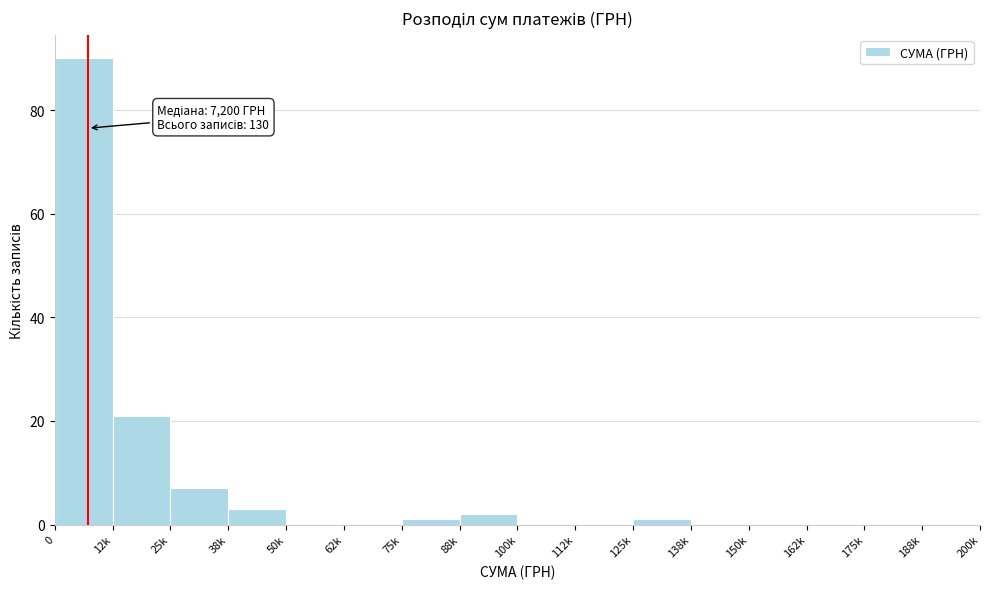

Reading left to right, extract all data points from this chart.

0=90	12k=21	25k=7	38k=3	50k=0	62k=0	75k=1	88k=2	100k=0	112k=0	125k=1	138k=0	150k=0	162k=0	175k=0	188k=0